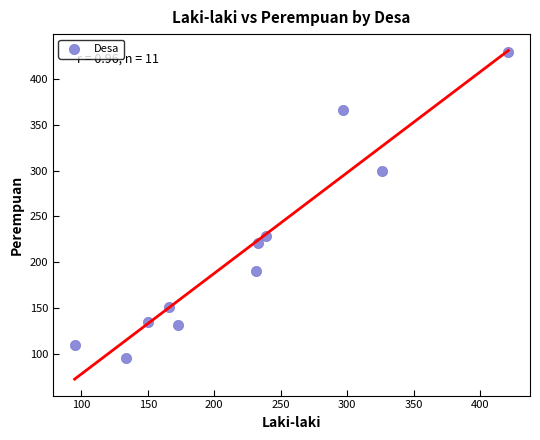

What Y value in the scatter plot is closest to 262?

229